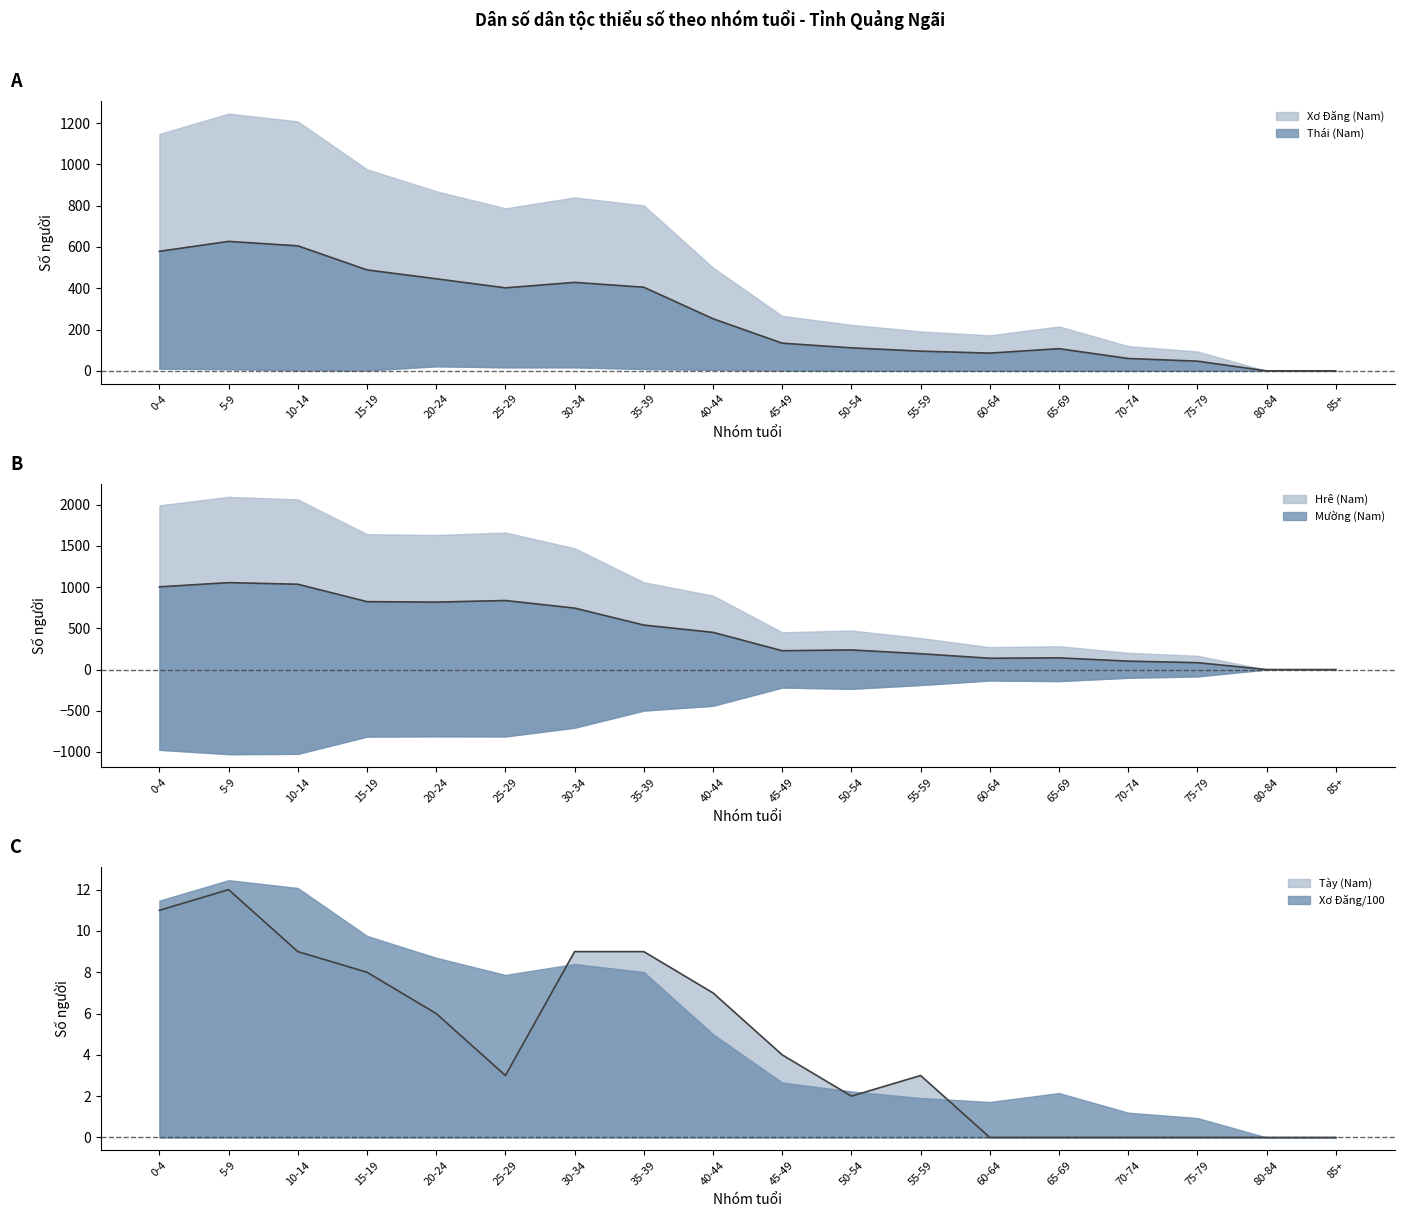

How many lines are shown in the chart?

3